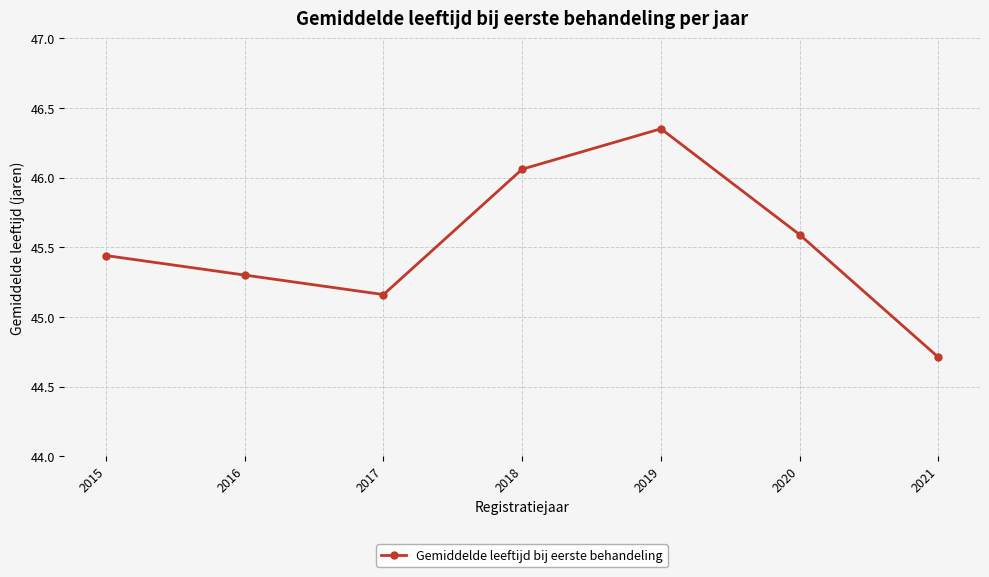

How many categories are shown in the chart?

7